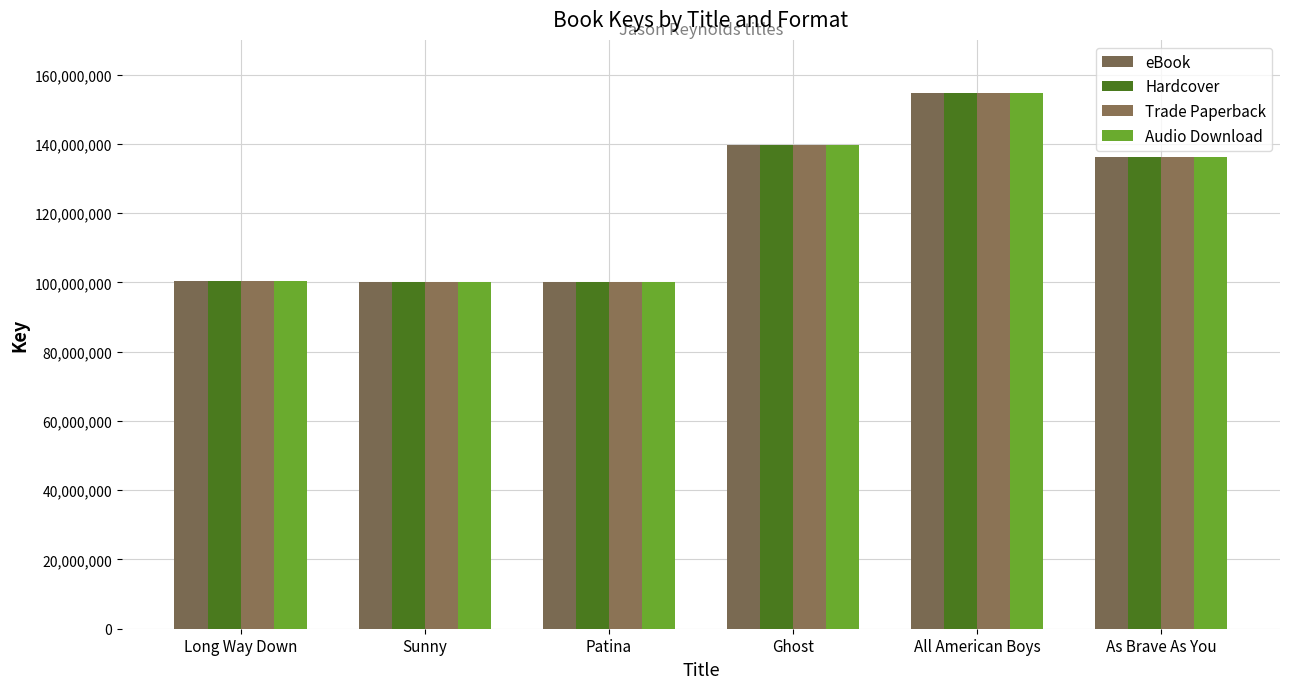

Reading left to right, extract all data points from this chart.

eBook: Long Way Down=100356512	Sunny=100216691	Patina=100161080	Ghost=139631199	All American Boys=154558184	As Brave As You=136319663
Hardcover: Long Way Down=100356512	Sunny=100216691	Patina=100161080	Ghost=139631199	All American Boys=154558184	As Brave As You=136319663
Trade Paperback: Long Way Down=100356512	Sunny=100216691	Patina=100161080	Ghost=139631199	All American Boys=154558184	As Brave As You=136319663
Audio Download: Long Way Down=100356512	Sunny=100216691	Patina=100161080	Ghost=139631199	All American Boys=154558184	As Brave As You=136319663